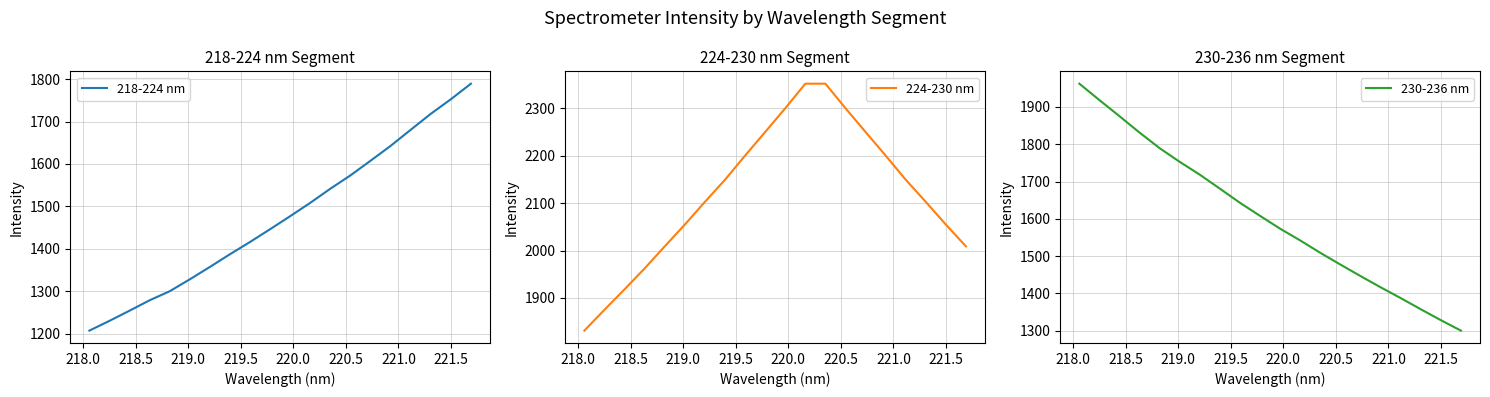

What is the minimum value for 218-224 nm?

1207.5